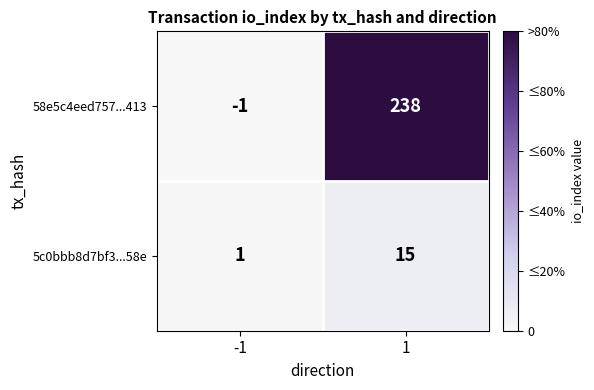

What is the greatest value displayed?

238